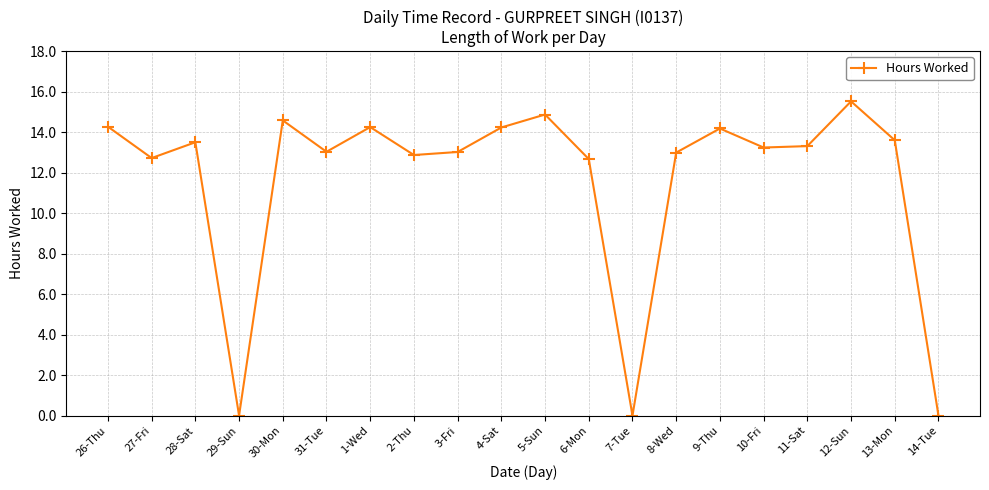

How many lines are shown in the chart?

1